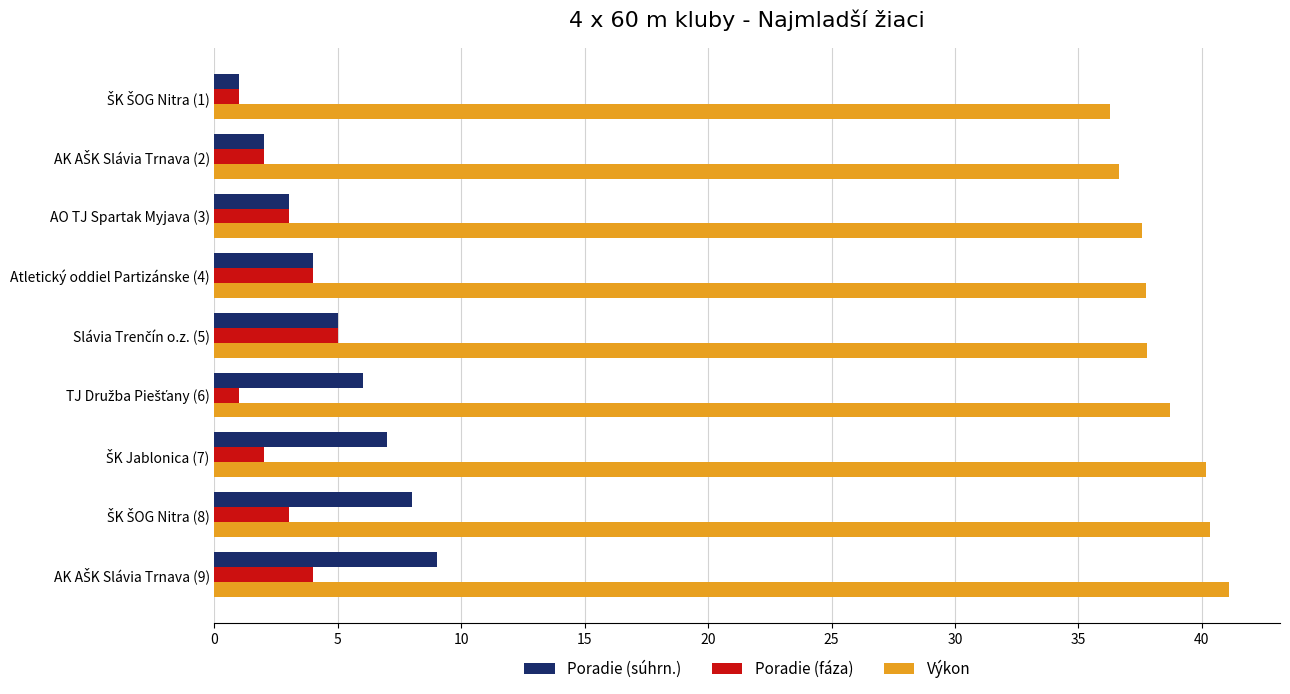

The value of Poradie (súhrn.) at Atletický oddiel Partizánske (4) is 2.1. True or false?

False